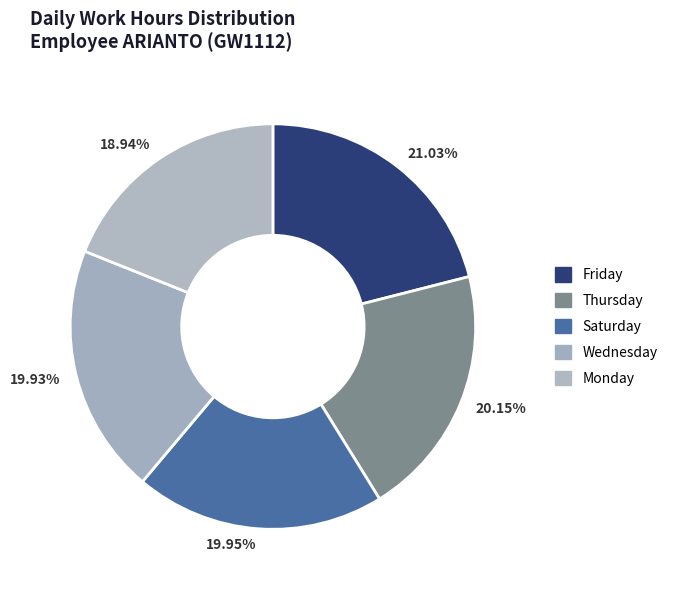

Do 18.94% and 19.93% together represent more than half of the pie?

No